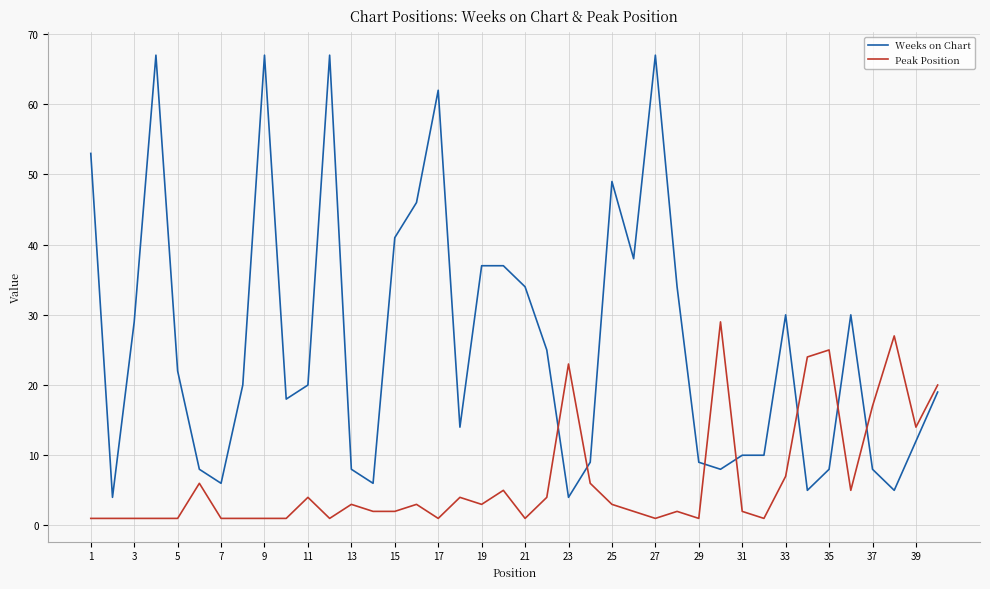

After their last crossing, which series has the higher values: Weeks on Chart or Peak Position?

Peak Position